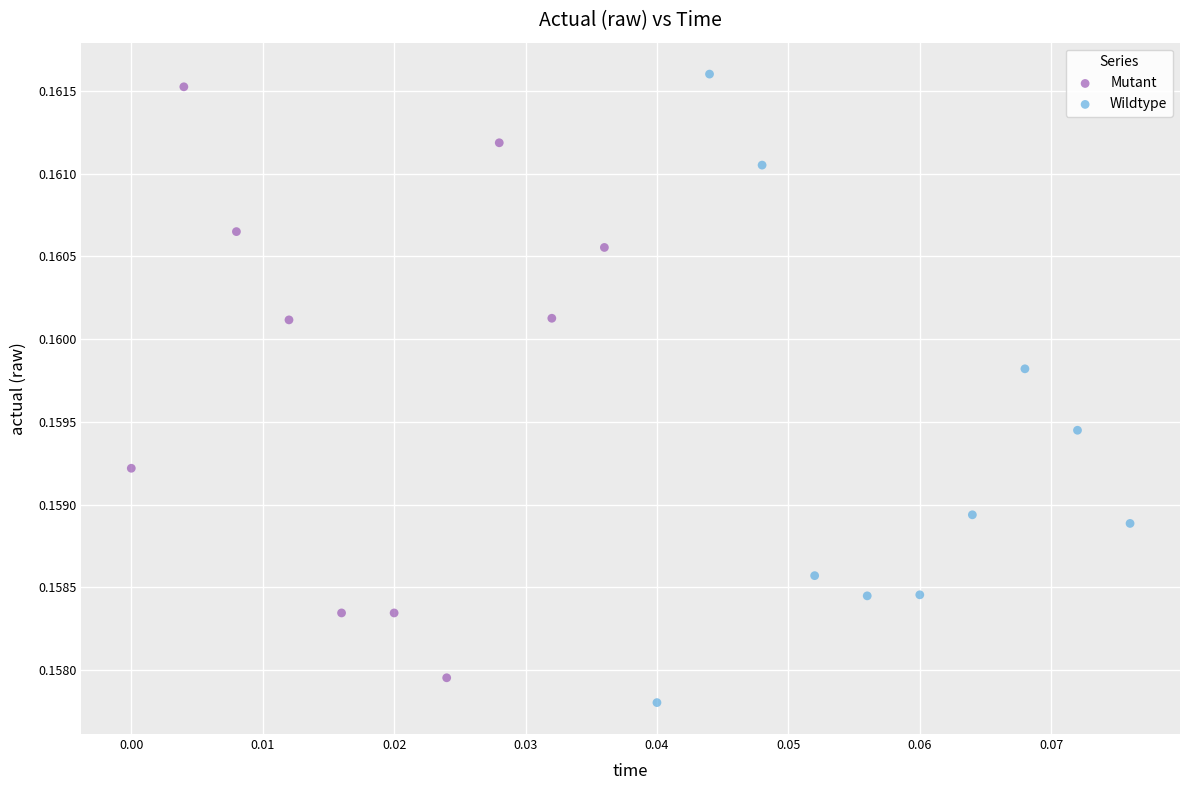

Which series reaches the minimum Y coordinate?

Wildtype